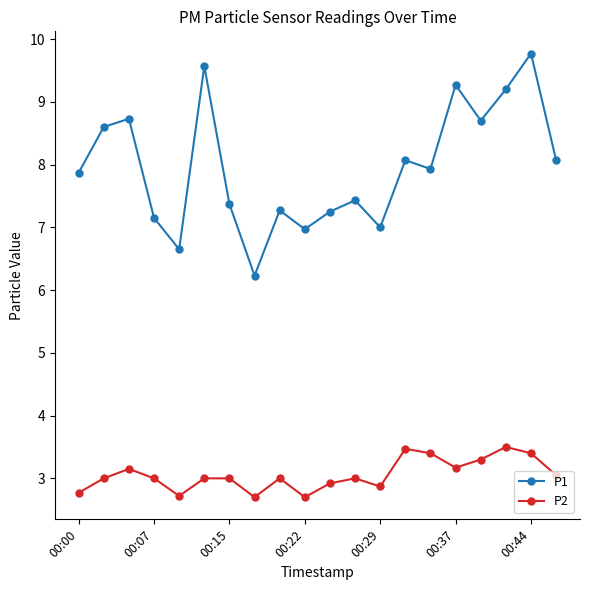

What is the value of the P2 point at the 8th from the left?

2.7